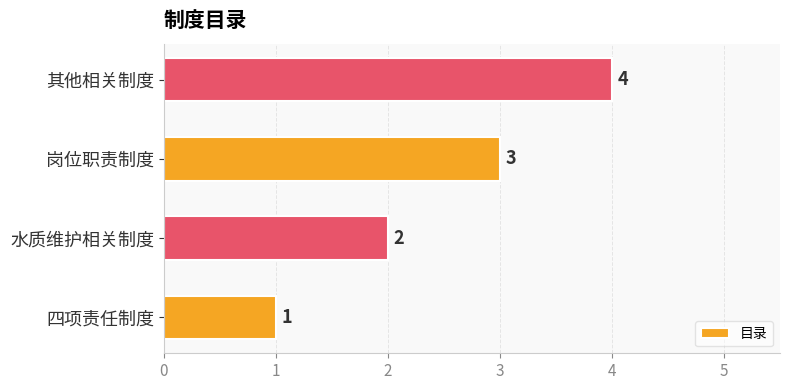

What is the difference between the maximum and minimum values?

3